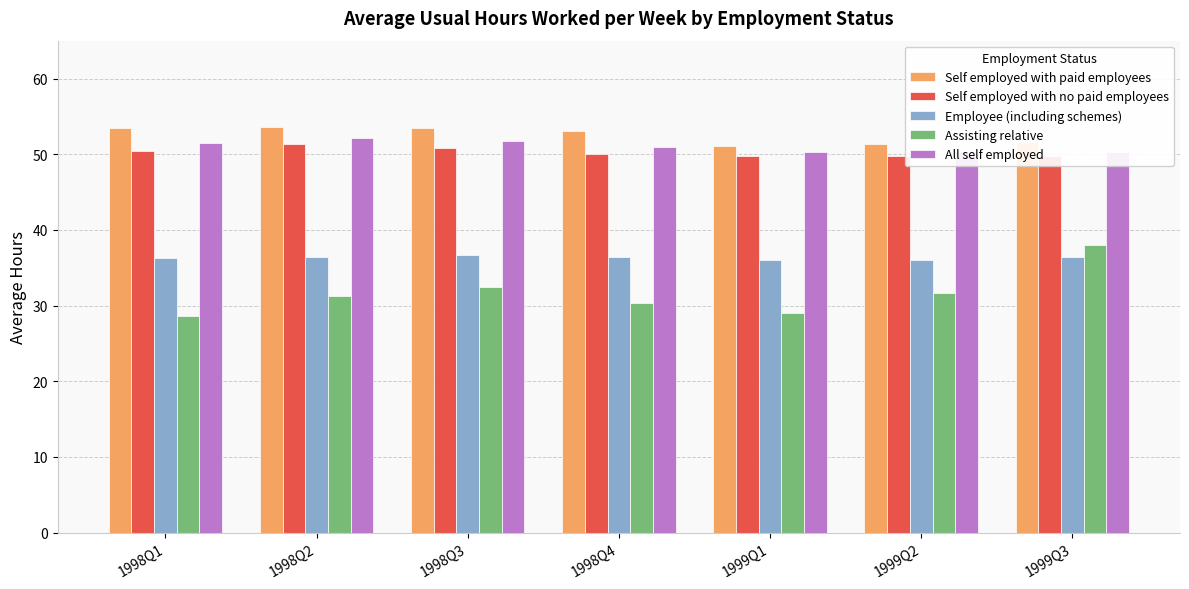

How many data points in Assisting relative are above 31?

4